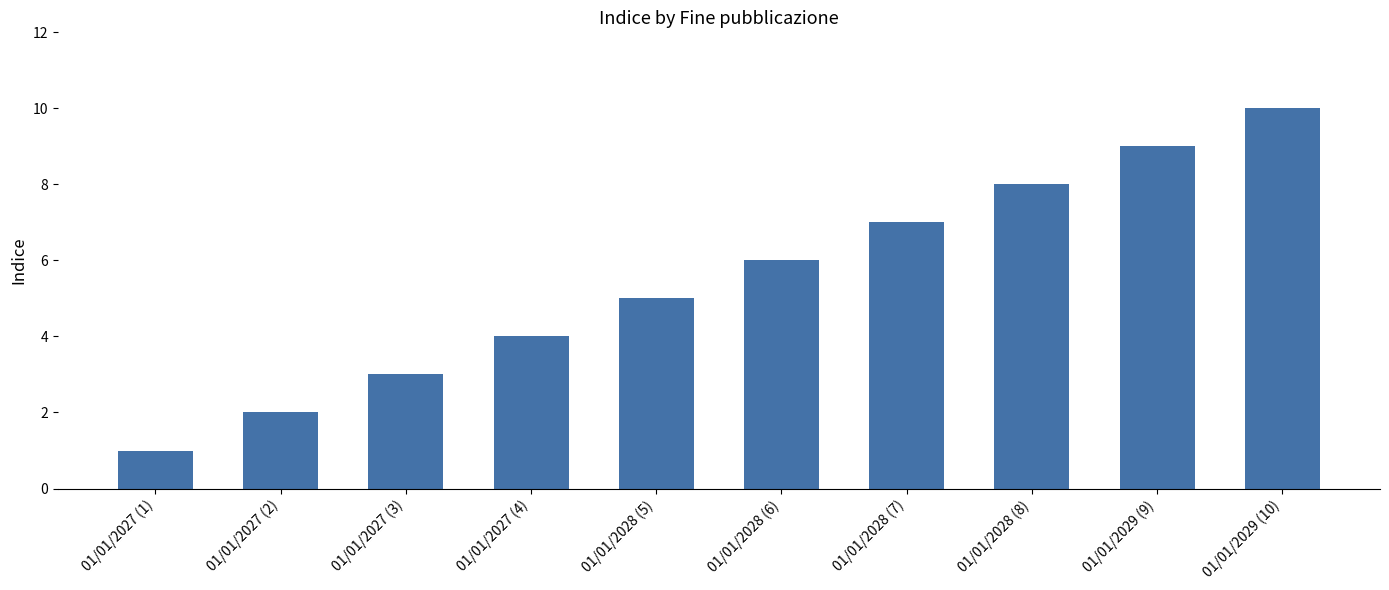

The chart shows a value of 4 at 01/01/2028 (6). True or false?

False